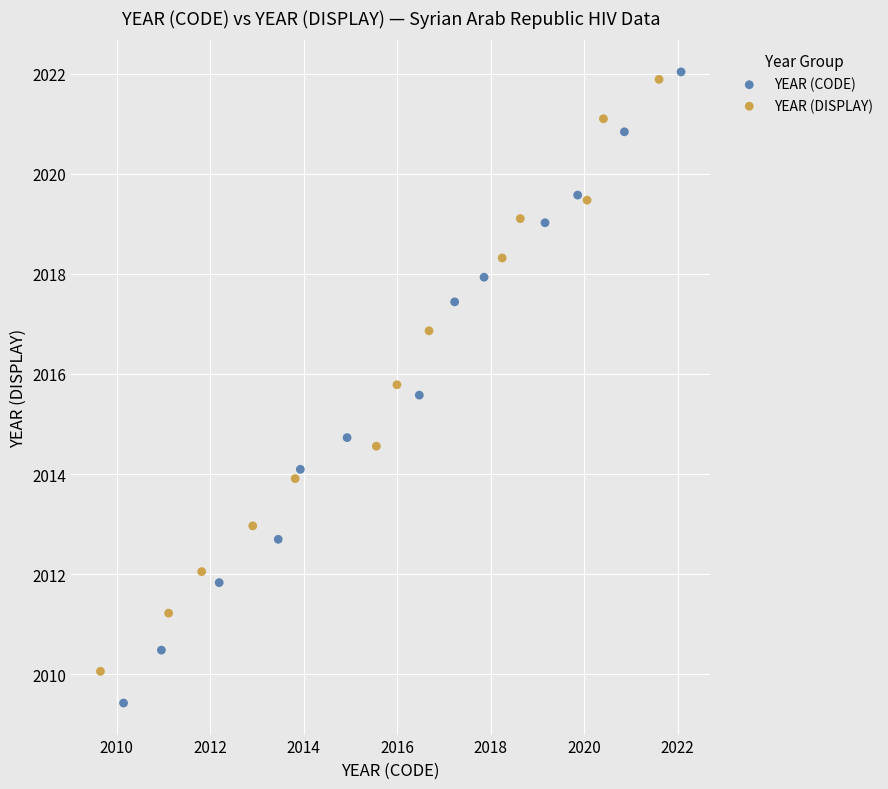

What are all the series names shown in the legend?

YEAR (CODE), YEAR (DISPLAY)